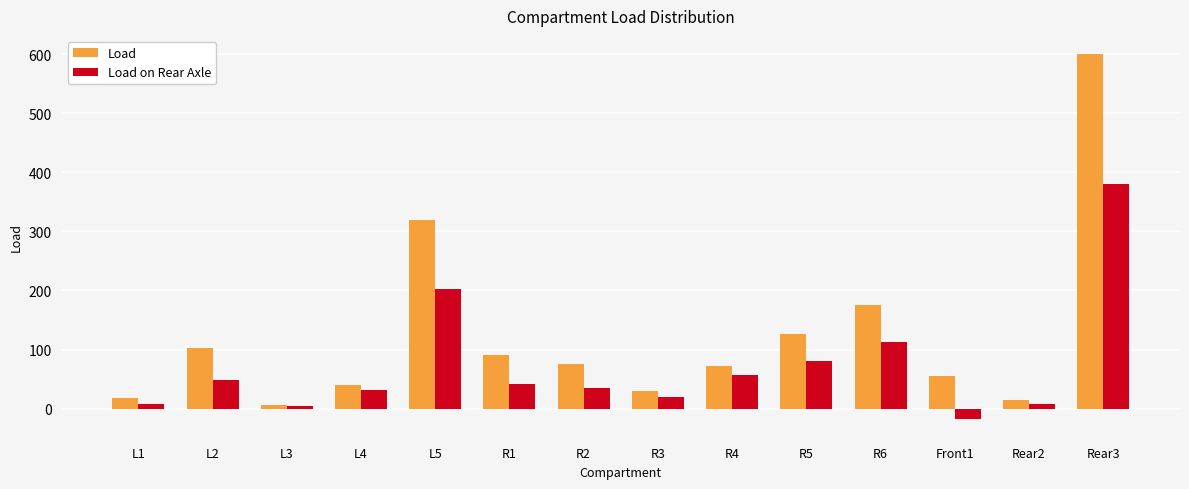

What is the spread (max minus min) of values at Rear3?

220.0